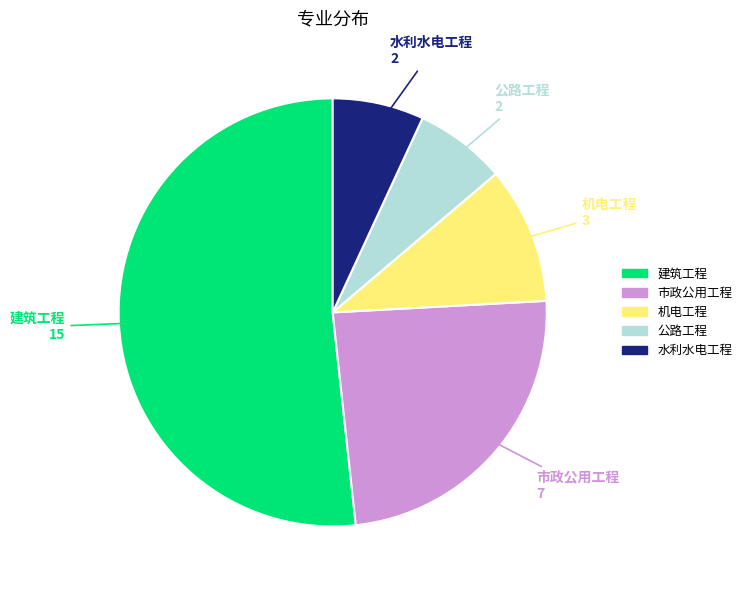

How many slices are in this pie chart?

5